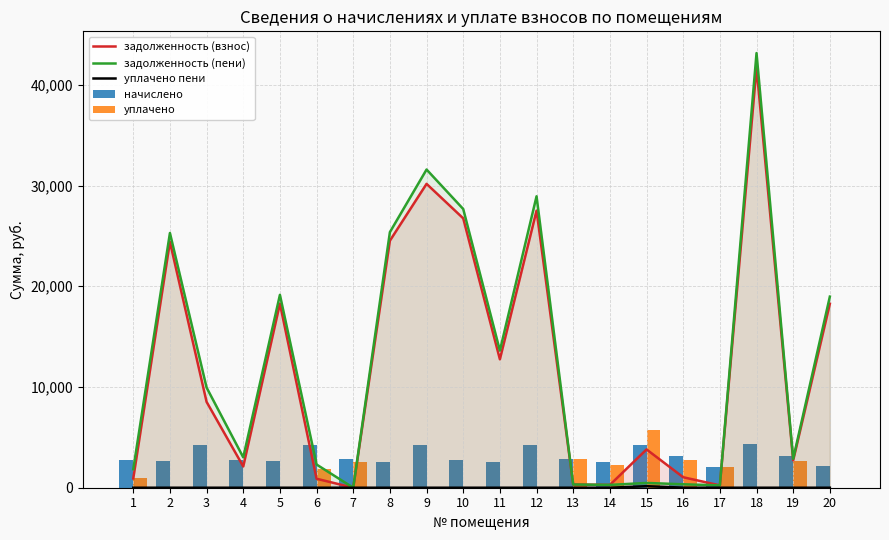

Which category has the highest value in the уплачено series?

15